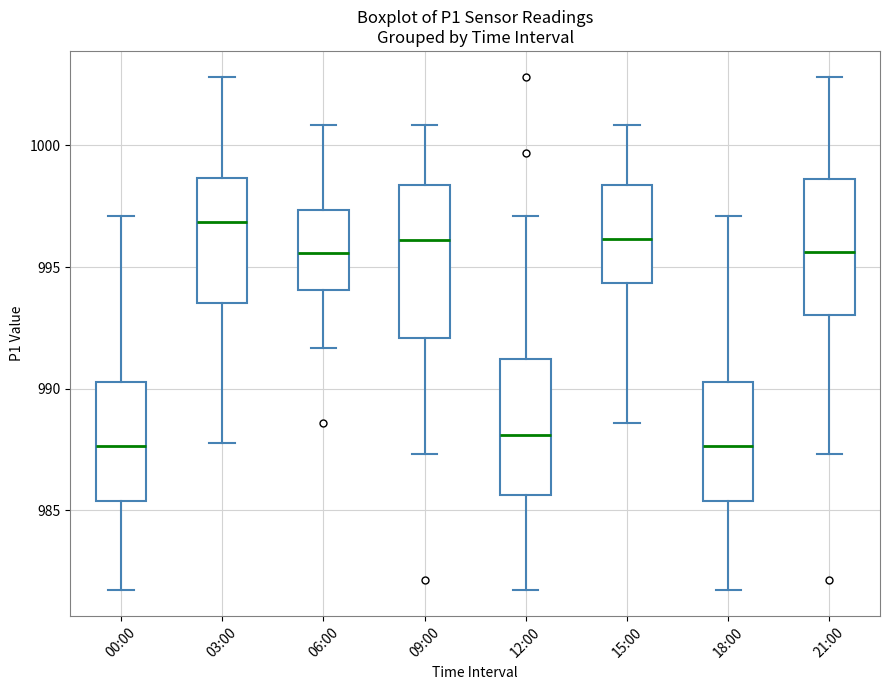

Reading left to right, read every box against the y-axis: the position of its median line, the range the box covers, and the ends of its whiskers. The values are not printed on the chart, so give them approximately, as read against the axis.

00:00: median 987.5, box 985.5 to 990.5, whiskers 981.5 to 997.0
03:00: median 997.0, box 993.5 to 998.5, whiskers 988.0 to 1003.0
06:00: median 995.5, box 994.0 to 997.5, whiskers 991.5 to 1001.0
09:00: median 996.0, box 992.0 to 998.5, whiskers 987.5 to 1001.0
12:00: median 988.0, box 985.5 to 991.0, whiskers 981.5 to 997.0
15:00: median 996.0, box 994.5 to 998.5, whiskers 988.5 to 1001.0
18:00: median 987.5, box 985.5 to 990.5, whiskers 981.5 to 997.0
21:00: median 995.5, box 993.0 to 998.5, whiskers 987.5 to 1003.0